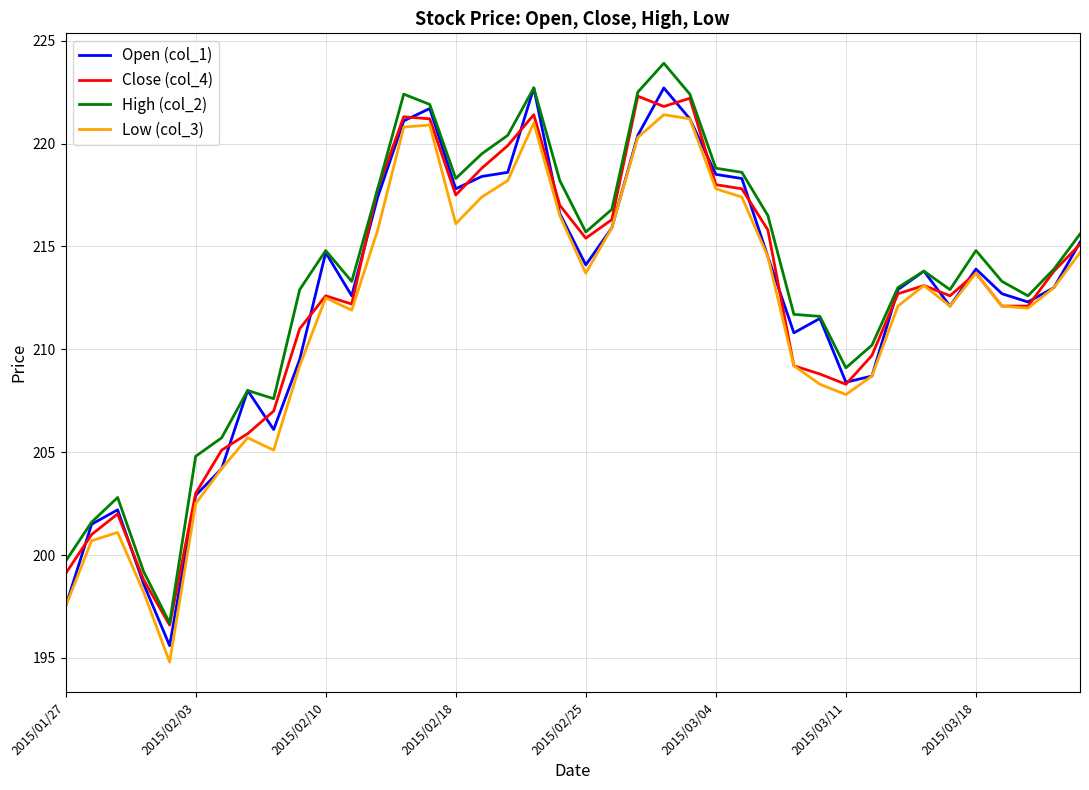

What is the highest value of the High (col_2) series?

223.9